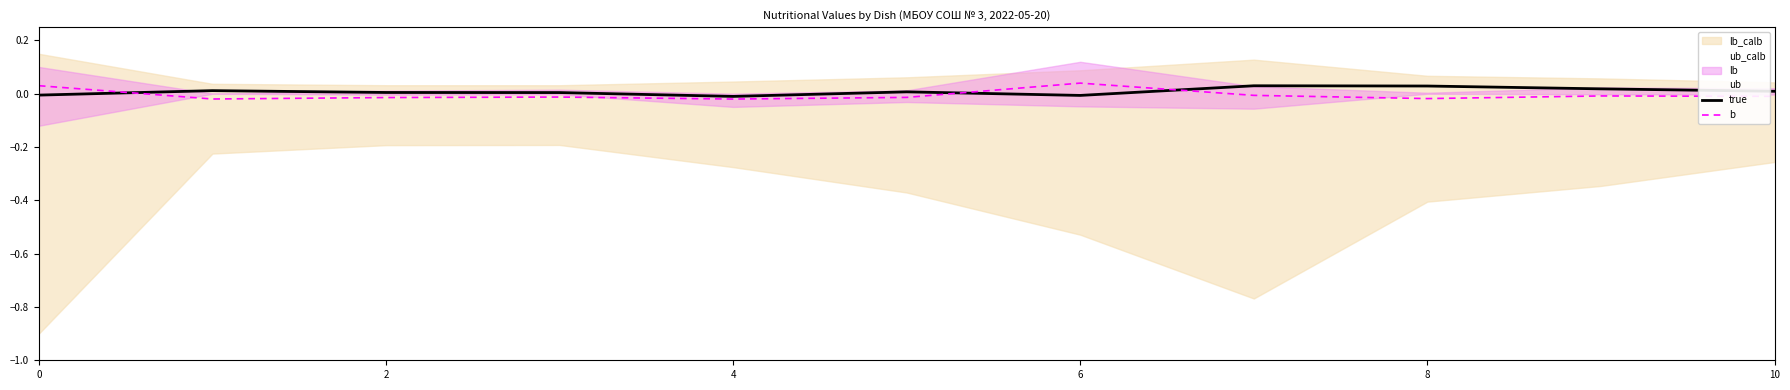

List the series in order of their peak value, highest first.

b, true